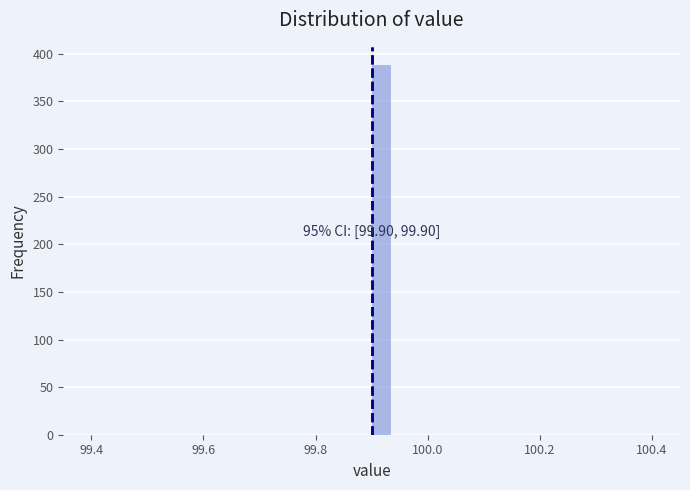

Around what value on the x-axis is the tallest bar? Give the approximate position of its centre, as read against the axis.

99.92